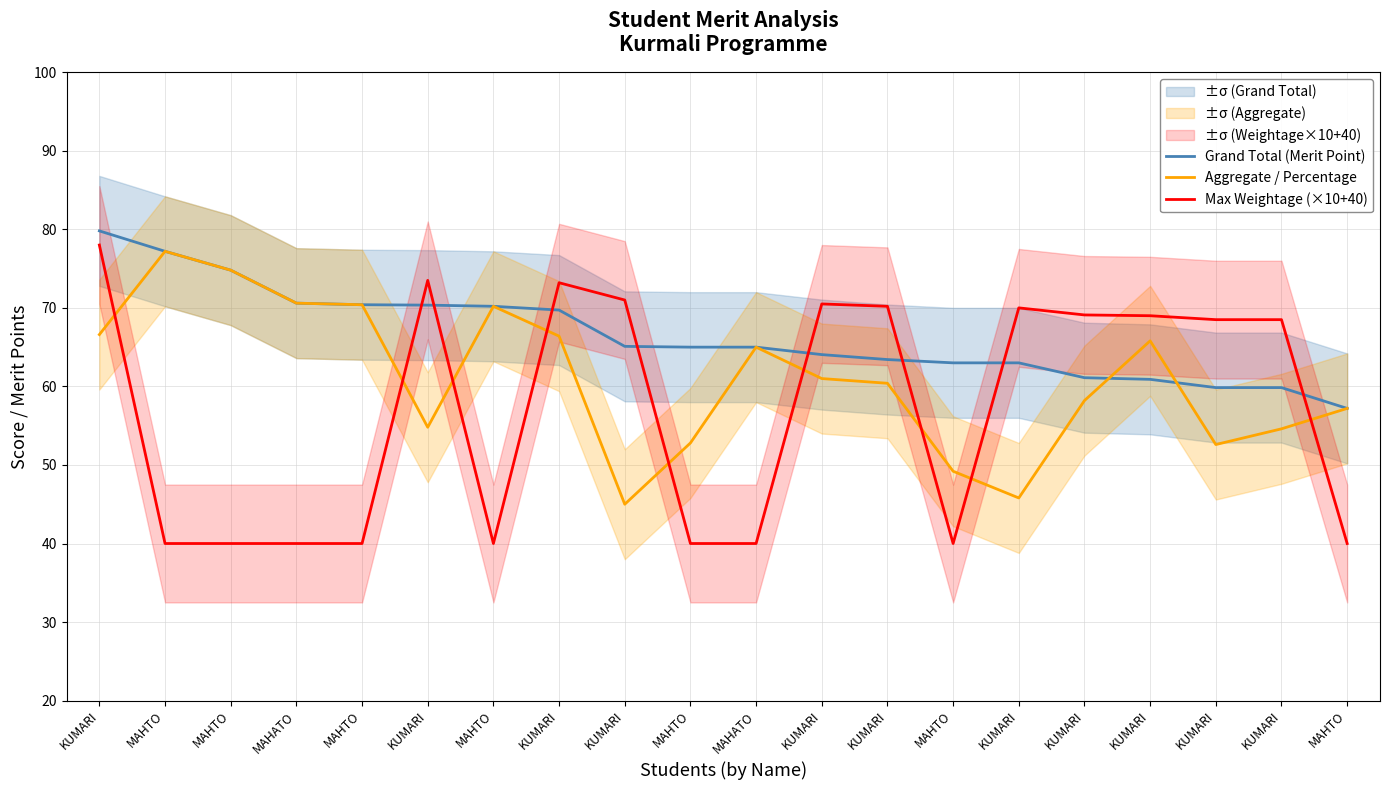

List the series in order of their peak value, lowest first.

Aggregate / Percentage, Max Weightage (×10+40), Grand Total (Merit Point)